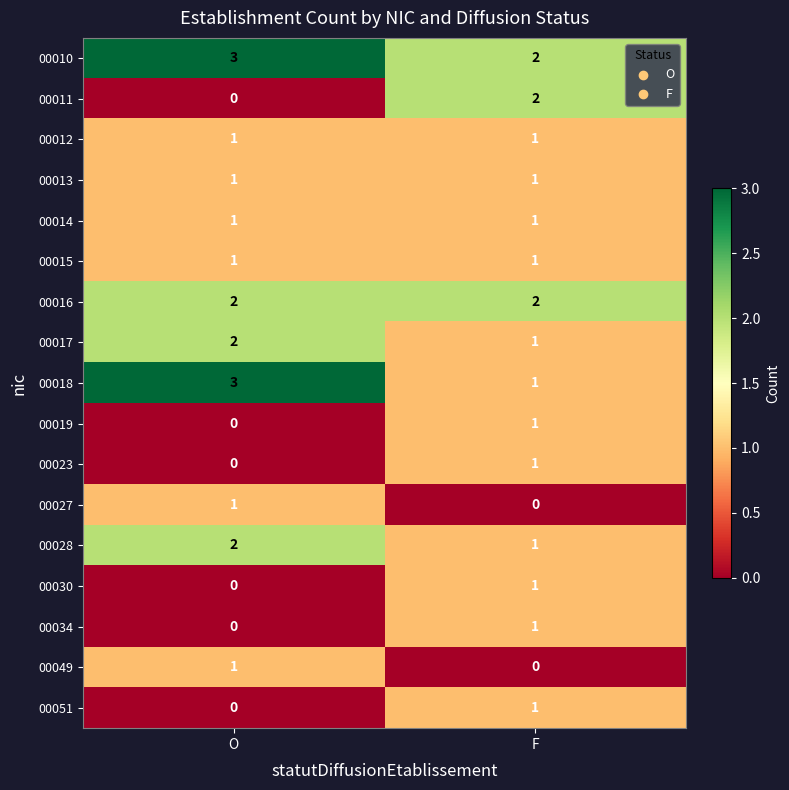

The 00034 series shows 0 at O. True or false?

True